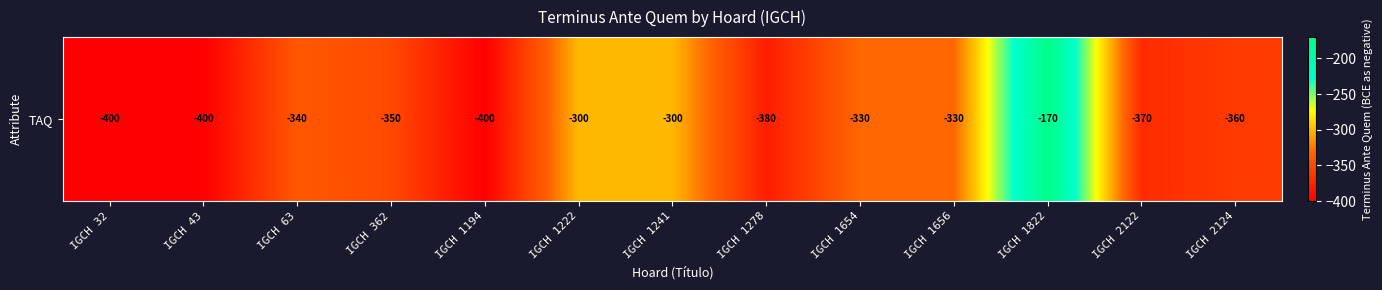

List the labels in order of value, largest first.

IGCH 1822, IGCH 1222, IGCH 1241, IGCH 1654, IGCH 1656, IGCH 63, IGCH 362, IGCH 2124, IGCH 2122, IGCH 1278, IGCH 32, IGCH 43, IGCH 1194